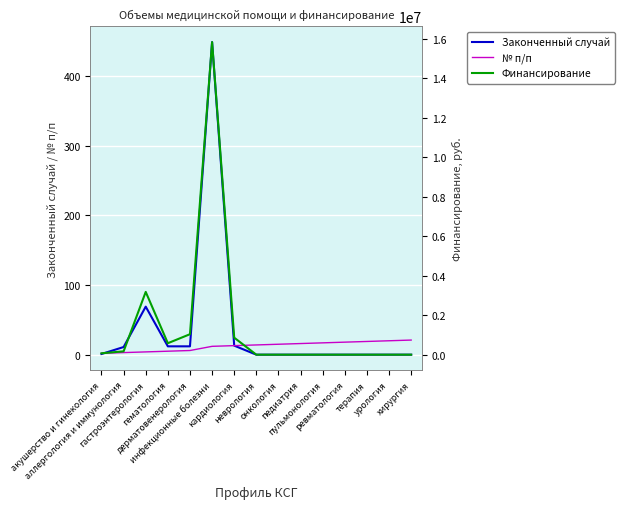

How many lines are shown in the chart?

3